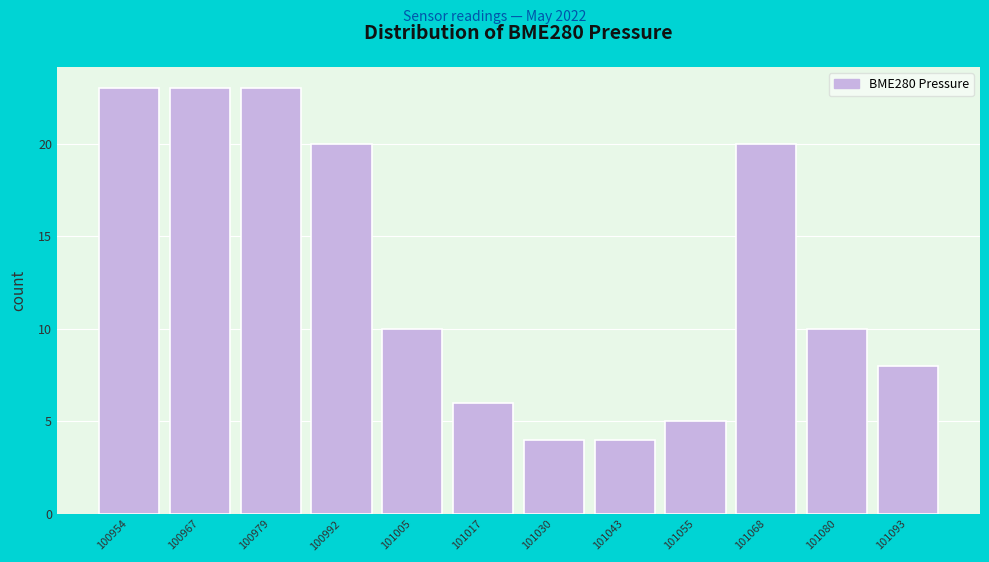

Reading left to right, list all the values displayed in this chart.

100954=23	100967=23	100979=23	100992=20	101005=10	101017=6	101030=4	101043=4	101055=5	101068=20	101080=10	101093=8